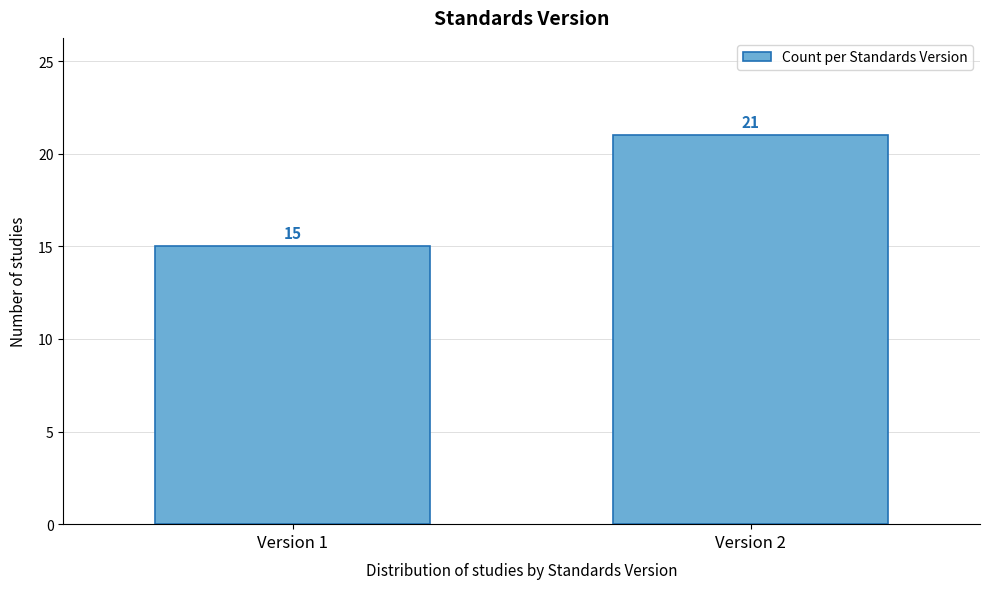

Reading right to left, extract all data points from this chart.

21	15